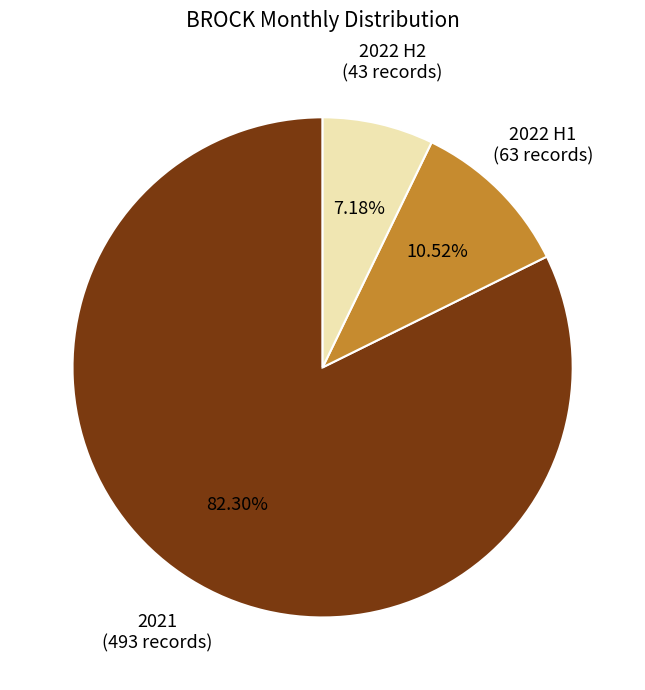

How many slices are in this pie chart?

3